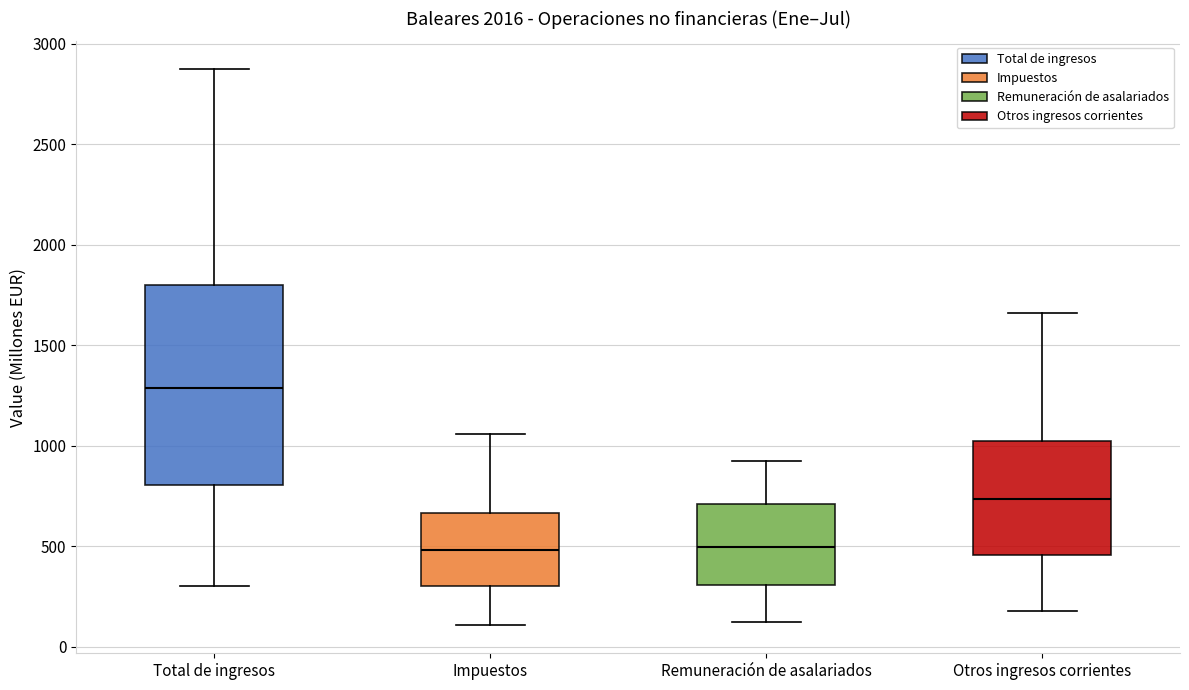

Reading left to right, read every box against the y-axis: the position of its median line, the range the box covers, and the ends of its whiskers. The values are not printed on the chart, so give them approximately, as read against the axis.

Total de ingresos: median 1300, box 800 to 1800, whiskers 300 to 2850
Impuestos: median 500, box 300 to 650, whiskers 100 to 1050
Remuneración de asalariados: median 500, box 300 to 700, whiskers 150 to 950
Otros ingresos corrientes: median 750, box 450 to 1000, whiskers 200 to 1650